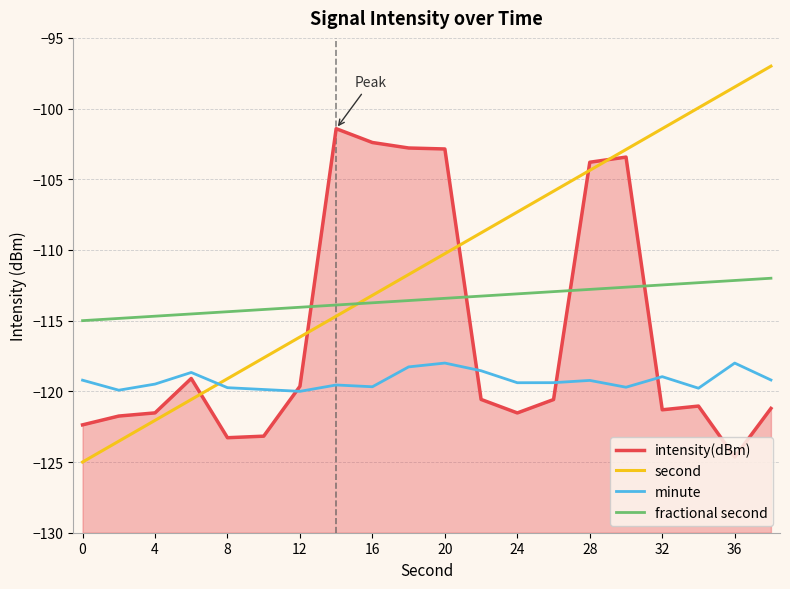

What is the sum of all intensity(dBm) values?

-2318.4